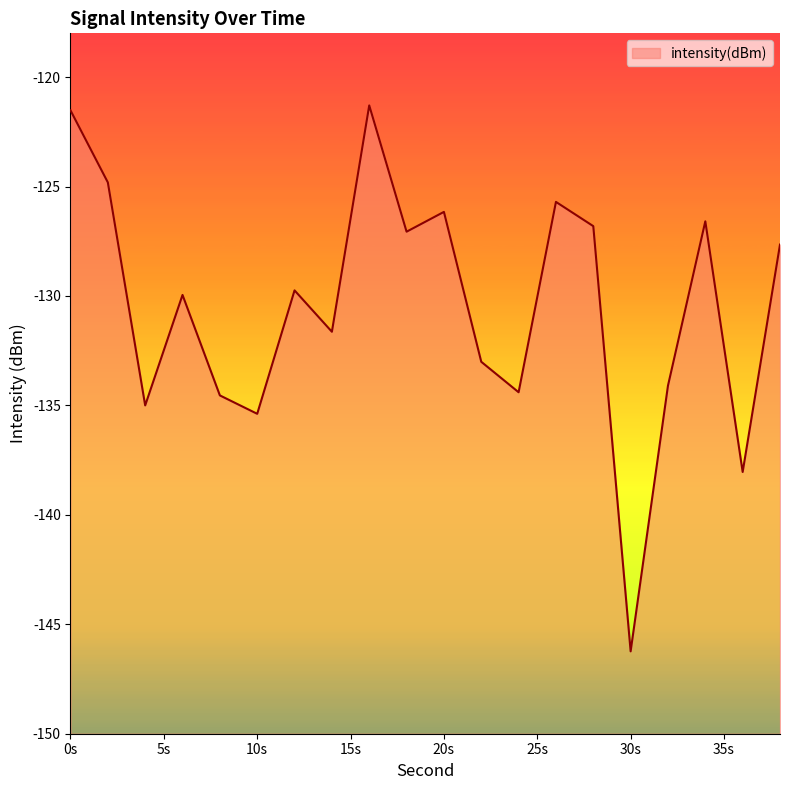

How many distinct data groups are displayed?

1